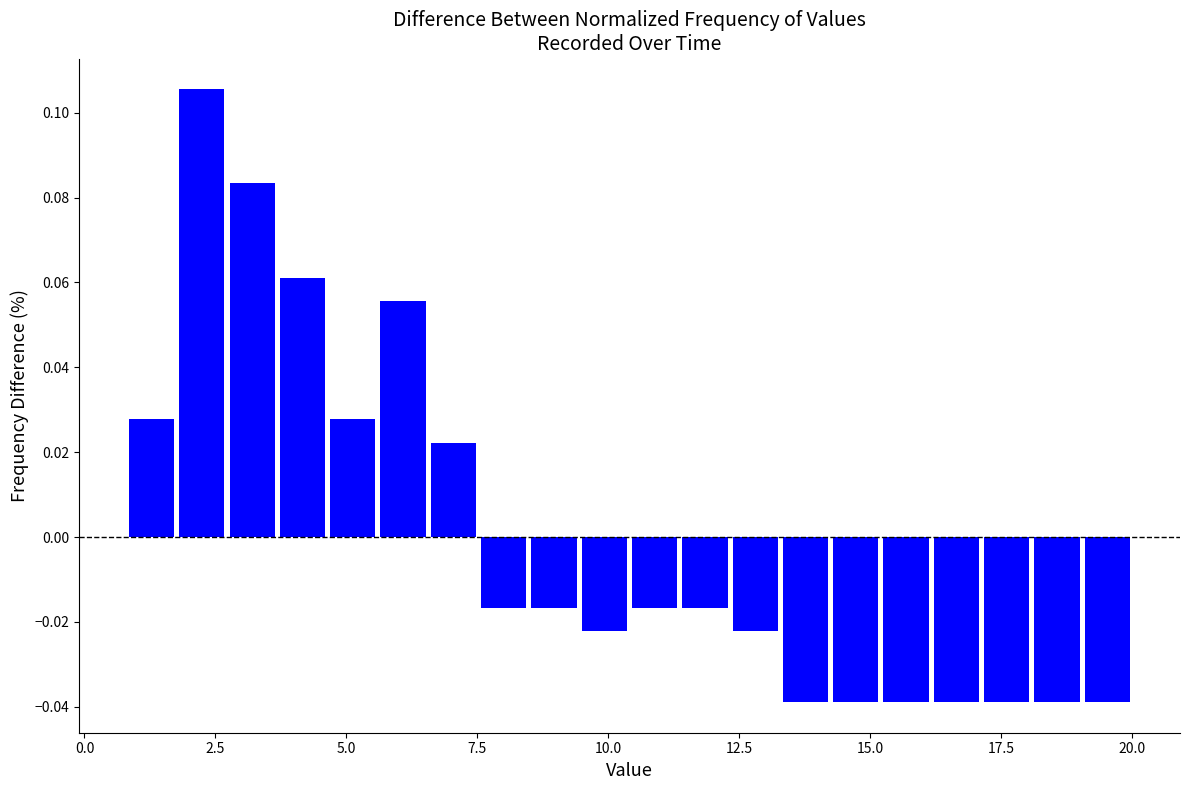

Around what value on the x-axis is the tallest bar? Give the approximate position of its centre, as read against the axis.

2.0